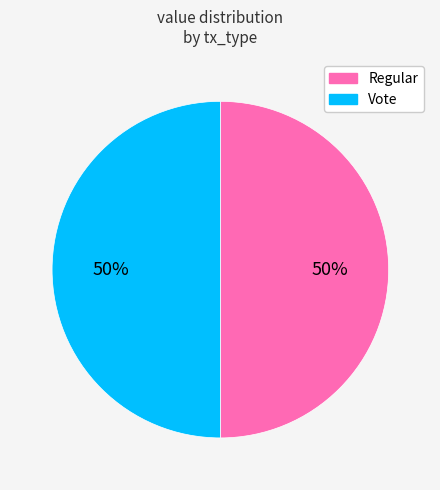

True or false: Regular accounts for 50% of the total.

True